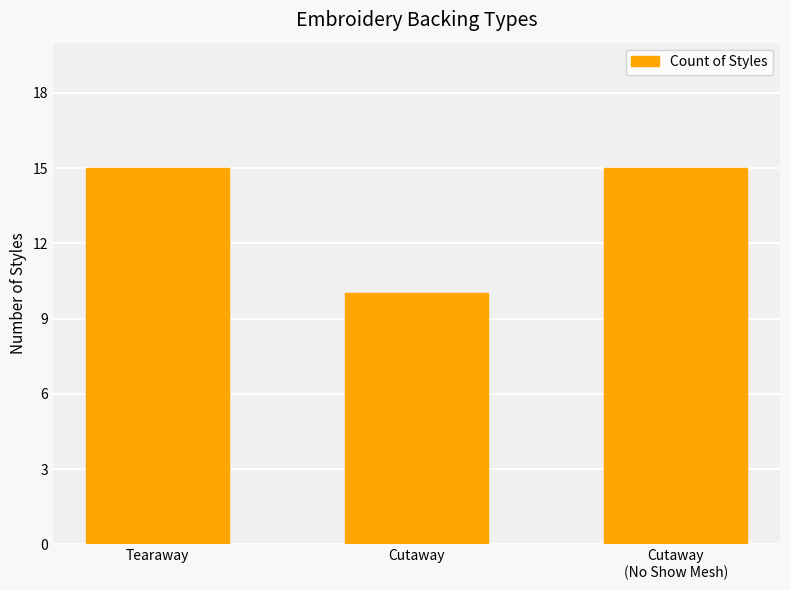

Is it true that the value at Cutaway
(No Show Mesh) is 9?

False